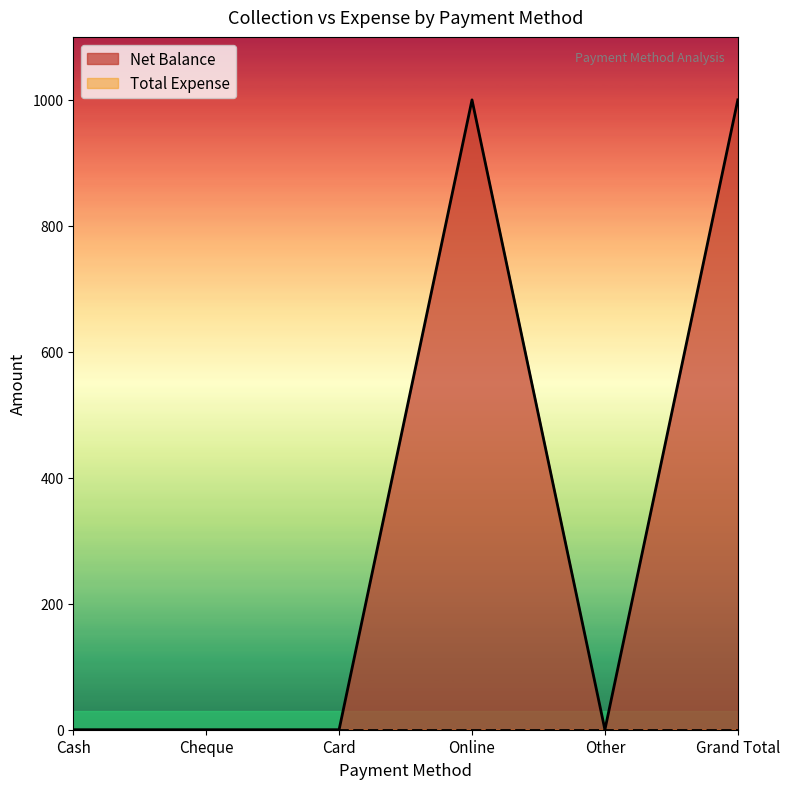

What is the sum of all values?

2000